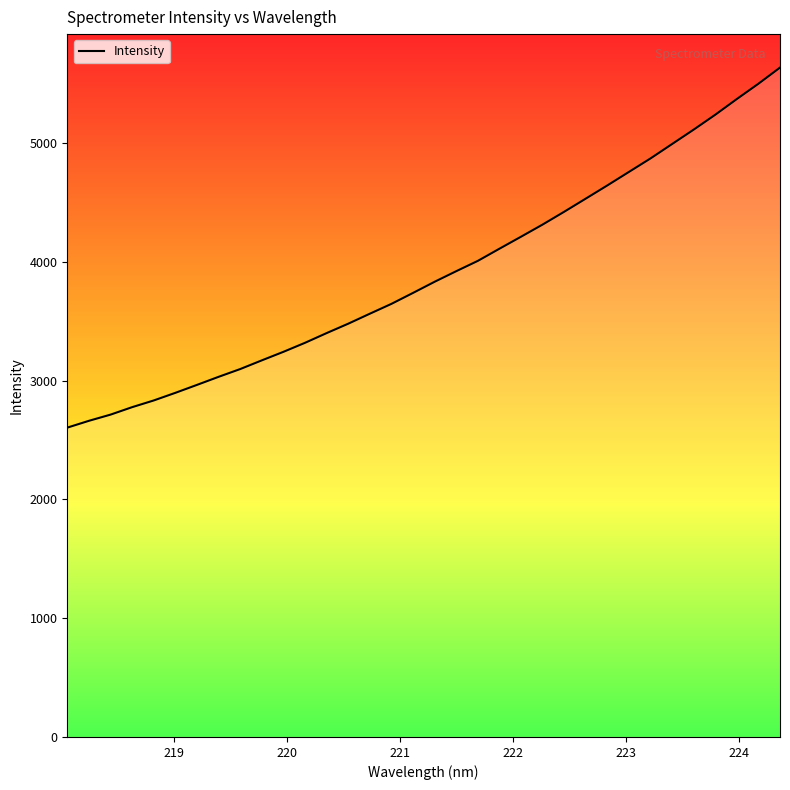

What is the difference between the maximum and minimum values?

3030.4